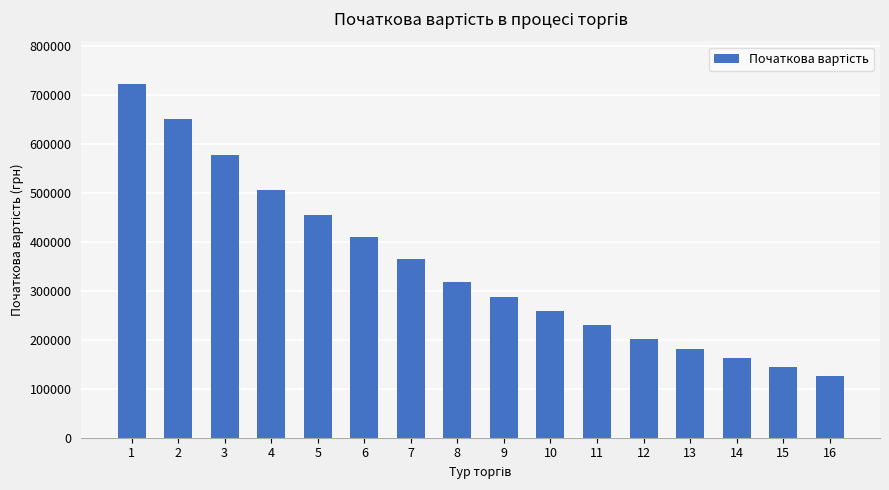

What is the value of the 2nd bar from the left?

649651.4